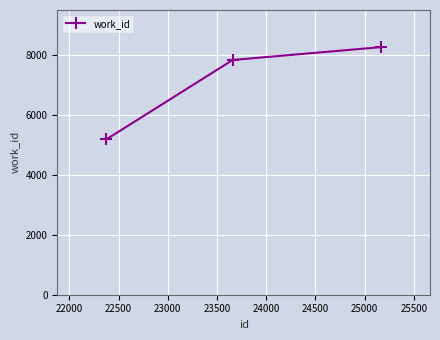

What is the smallest value displayed?

5192